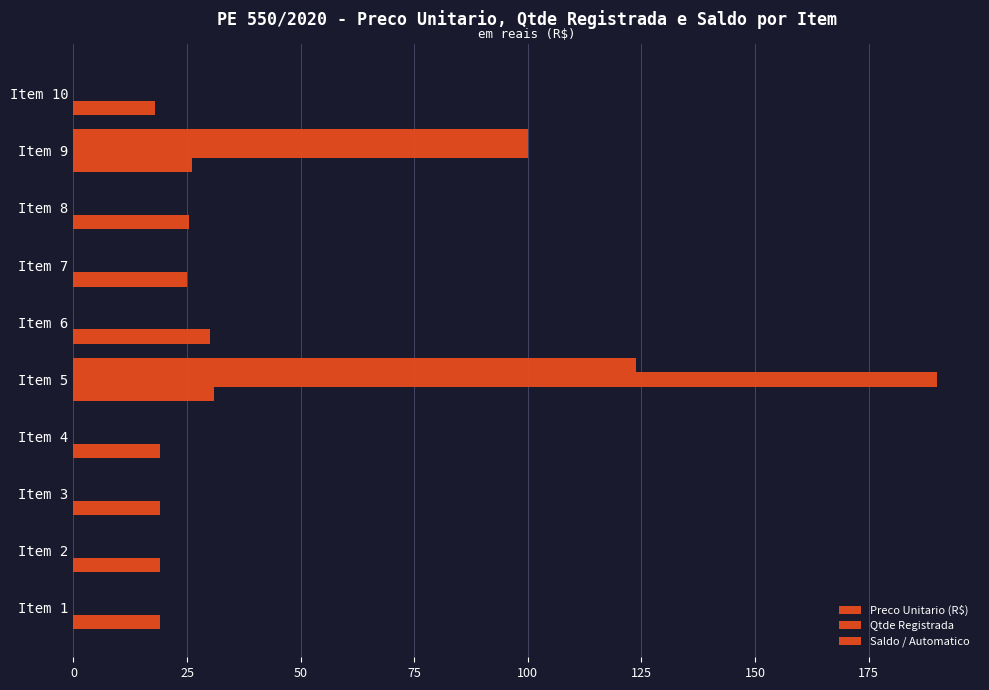

Reading left to right, what are all the values shown in this chart?

Preco Unitario (R$): 19.0	19.0	19.0	19.0	31.0	30.0	25.0	25.5	26.0	18.0
Qtde Registrada: 0.0	0.0	0.0	0.0	190.0	0.0	0.0	0.0	100.0	0.0
Saldo / Automatico: 0.0	0.0	0.0	0.0	123.8	0.0	0.0	0.0	100.0	0.0